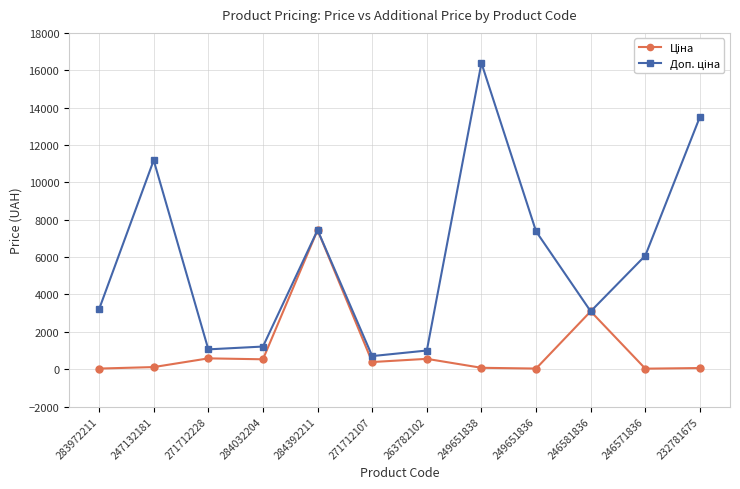

What is the greatest value displayed?

16386.8